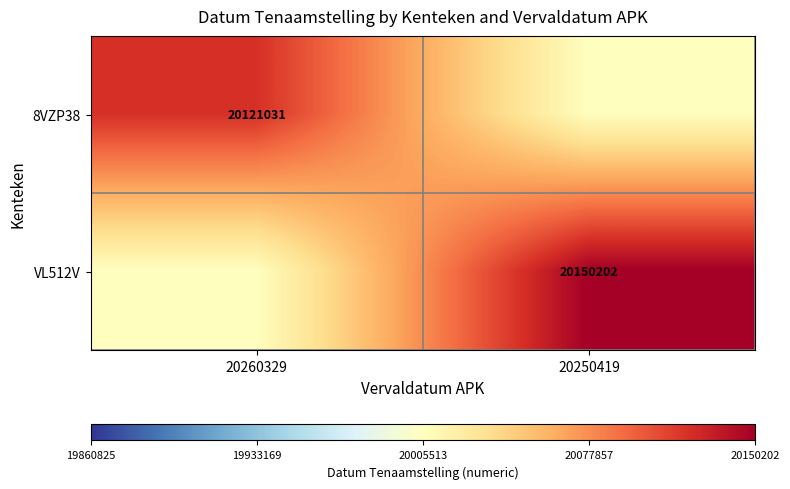

The VL512V series shows 20150202.0 at 20250419. True or false?

True